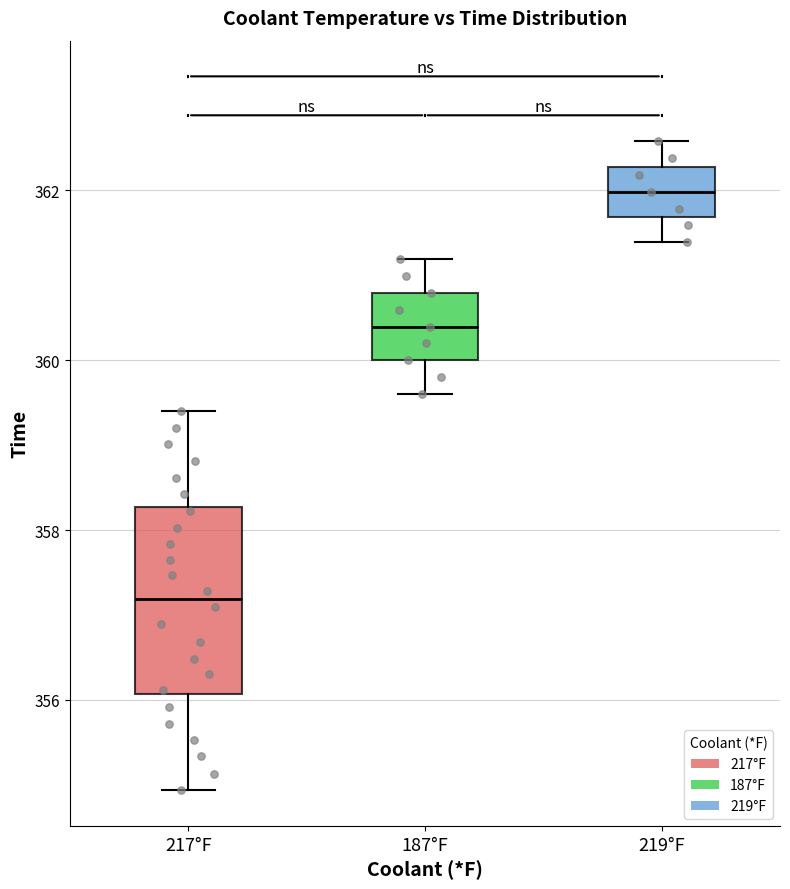

Which box has the lowest median line?

217°F